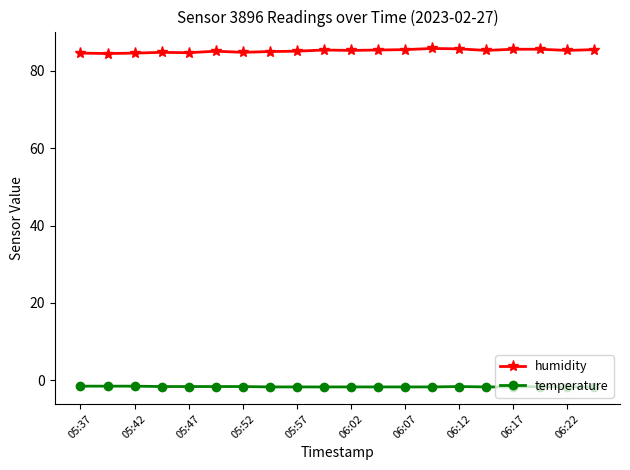

Rank the series by their maximum value, from highest to lowest.

humidity, temperature